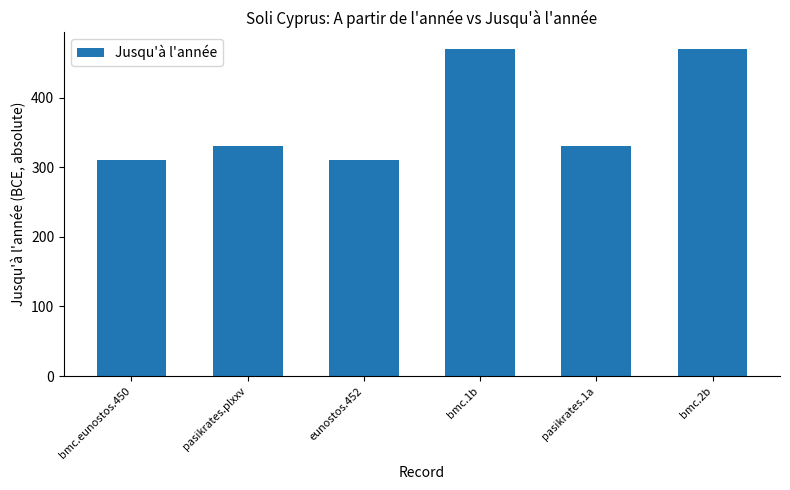

Is it true that the value at eunostos.452 is 310?

True